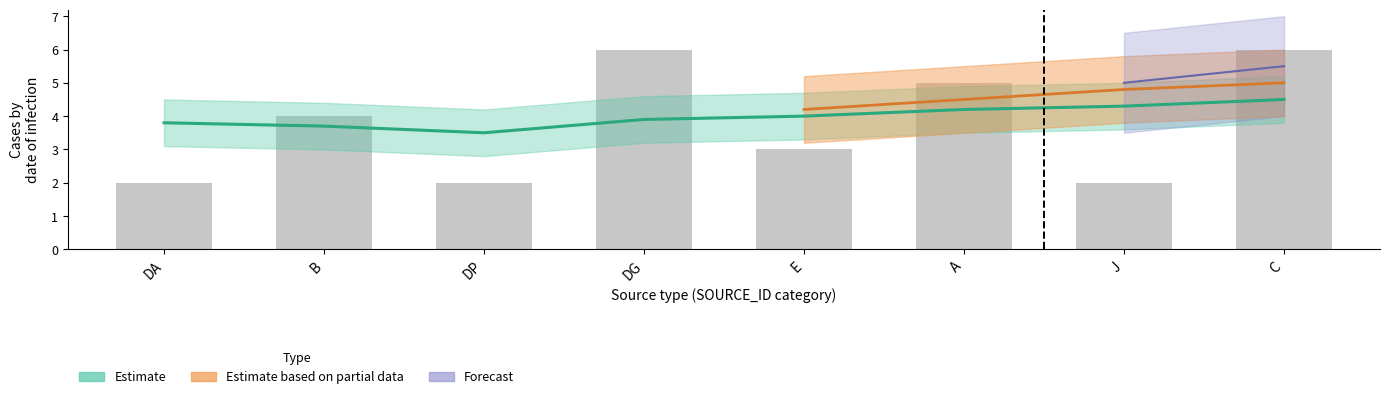

At which label is the value closest to 4?

B